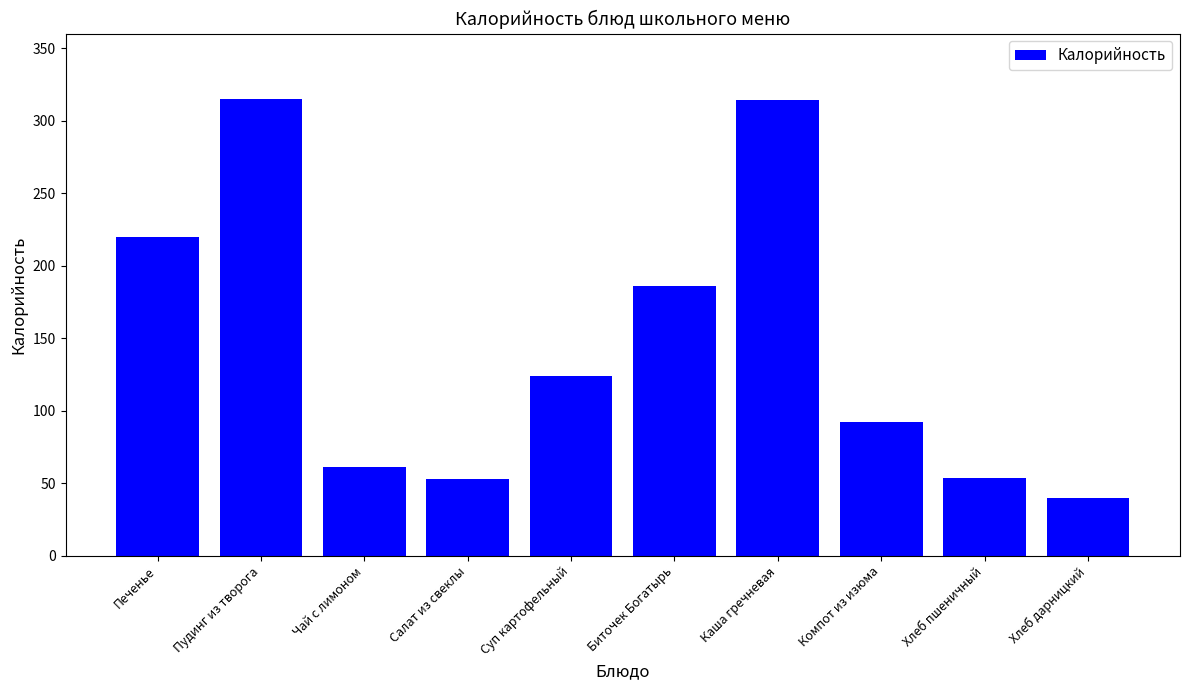

What is the value of the 7th bar from the left?

314.4